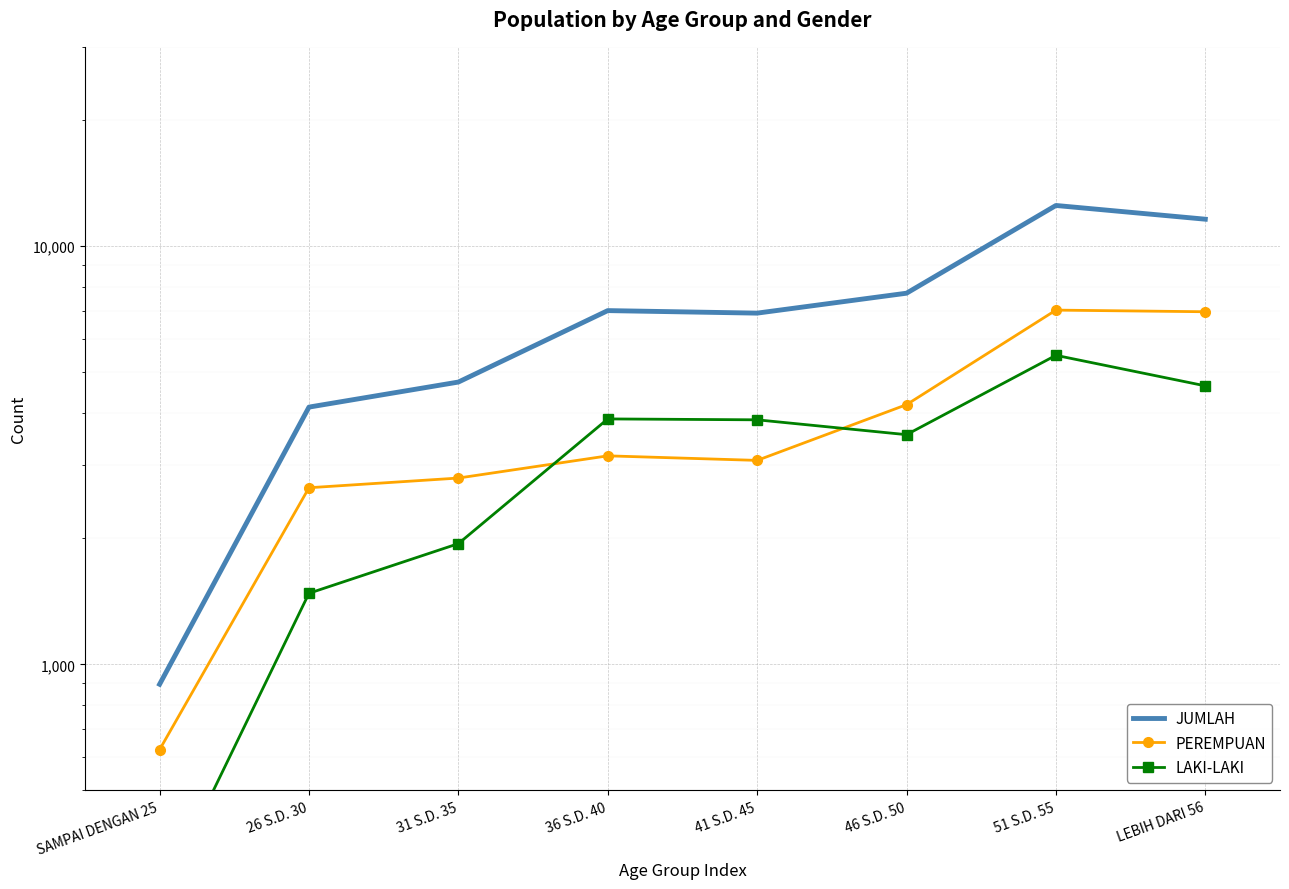

Reading left to right, list all the values displayed in this chart.

JUMLAH: 896	4124	4734	7017	6920	7723	12521	11609
PEREMPUAN: 625	2645	2790	3153	3075	4180	7036	6973
LAKI-LAKI: 271	1479	1944	3864	3845	3543	5485	4636